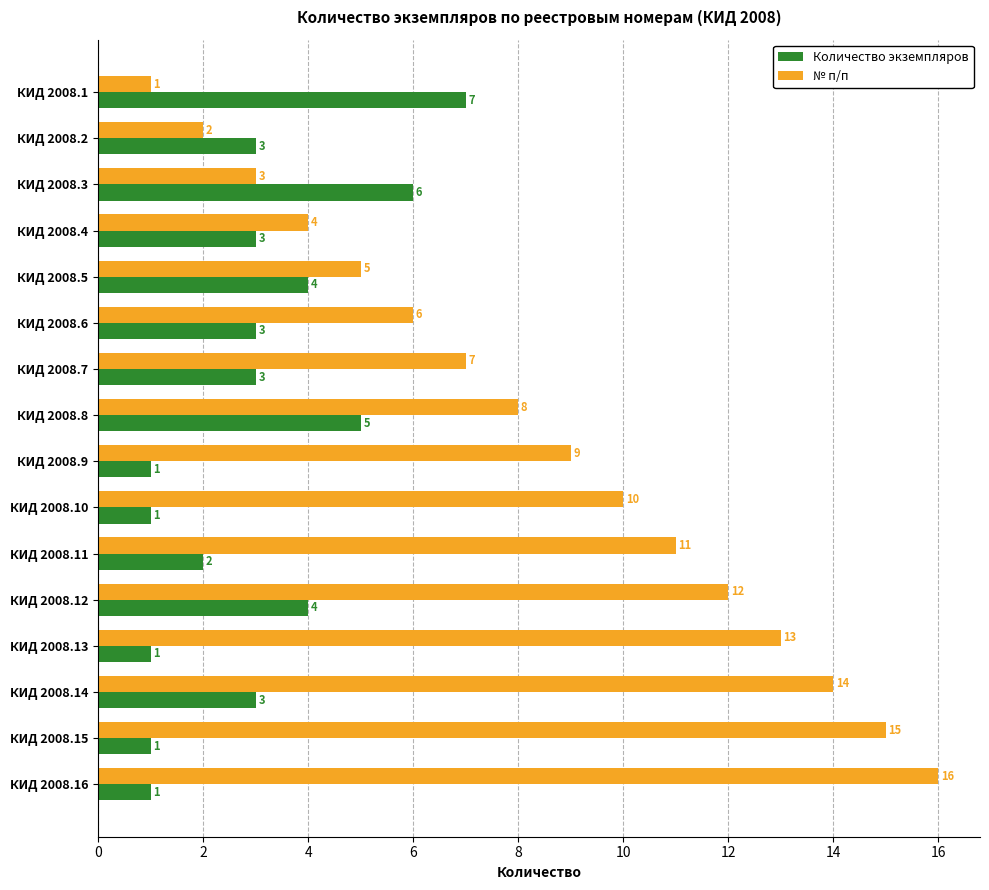

What is the sum of all № п/п values?

136